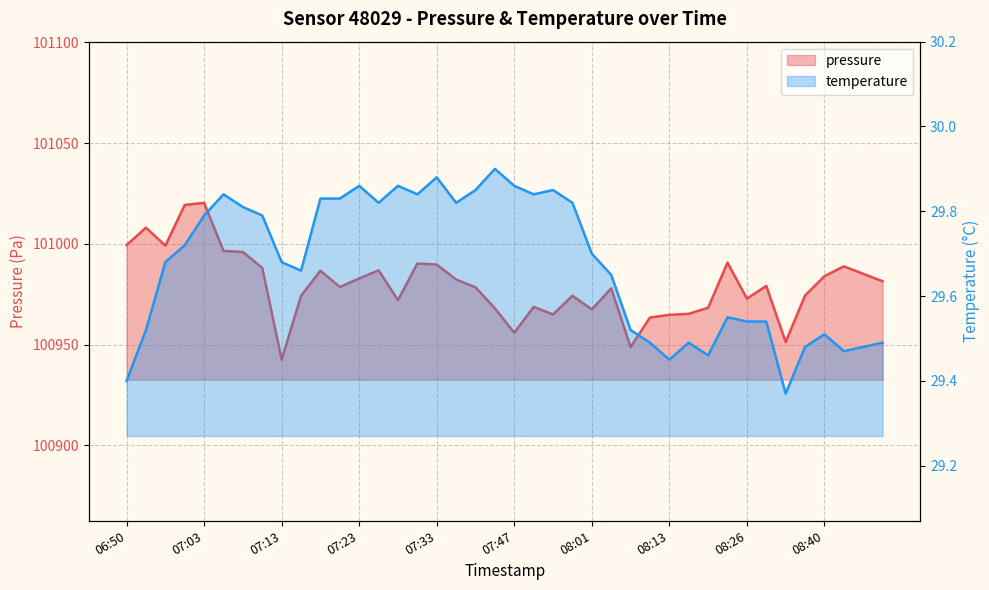

True or false: temperature has a value of 29.8 at 07:21.

True